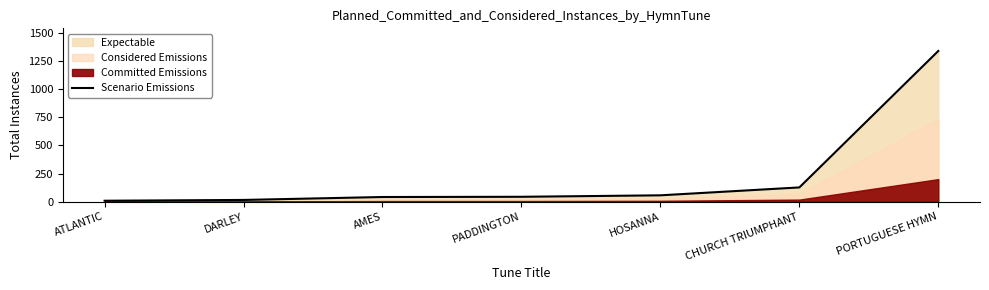

List the labels in order of value, largest first.

PORTUGUESE HYMN, CHURCH TRIUMPHANT, HOSANNA, PADDINGTON, AMES, DARLEY, ATLANTIC